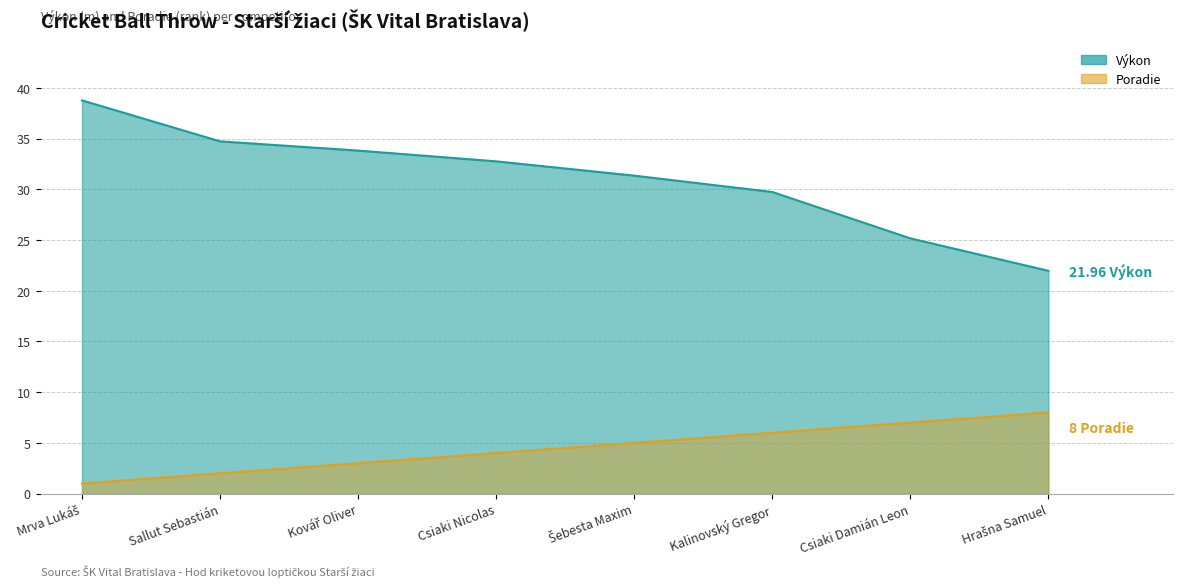

True or false: Poradie has more than 1 interior local peaks.

False